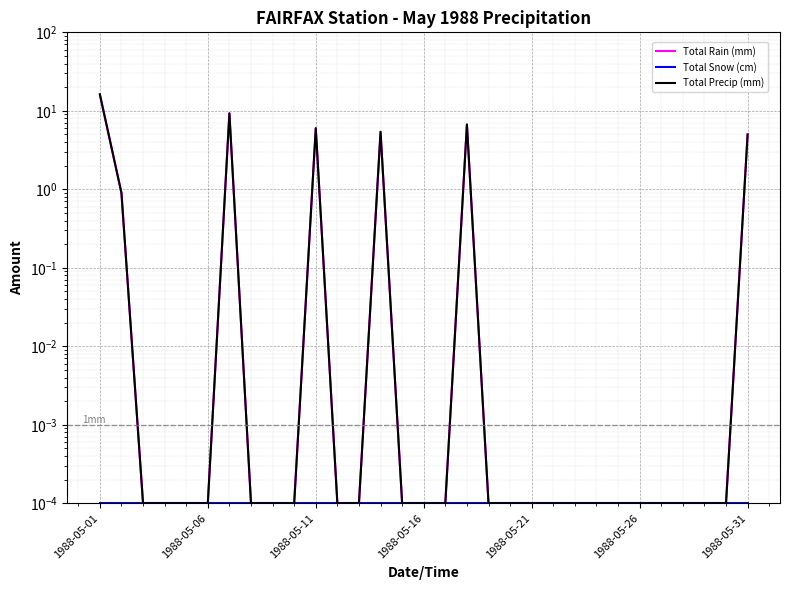

Between 1988-05-16 and 1988-05-21, which is larger?

1988-05-16